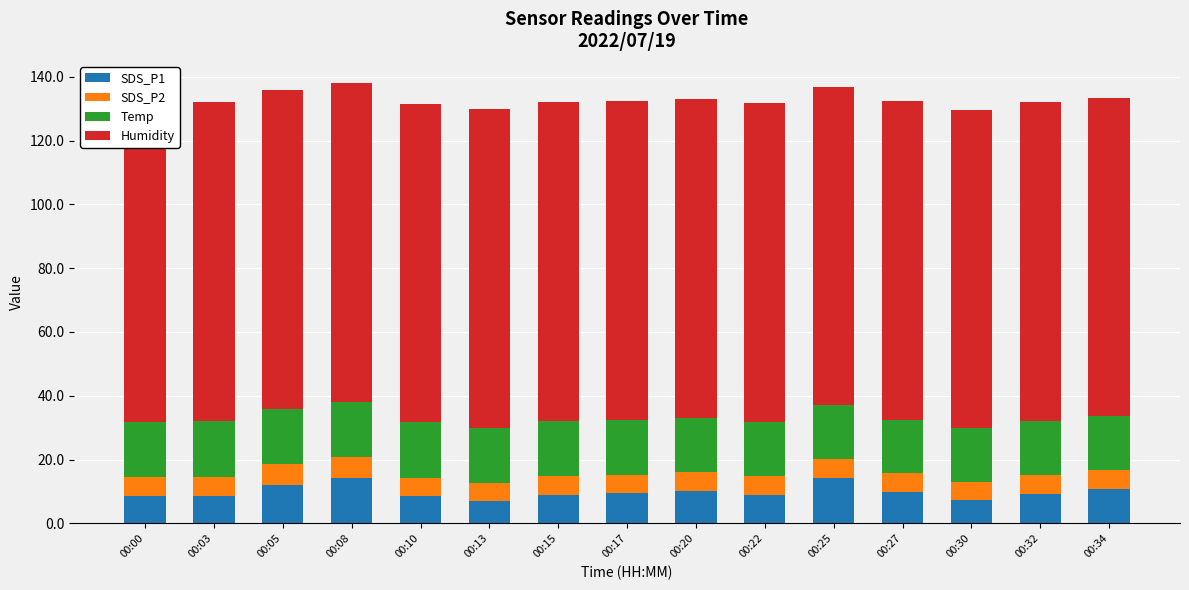

What is the approximate value of Temp at 00:00?

17.4